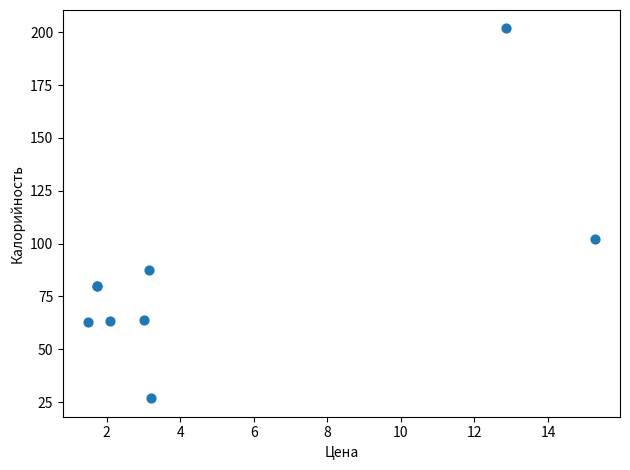

What Y value in the scatter plot is closest to 114?

102.0